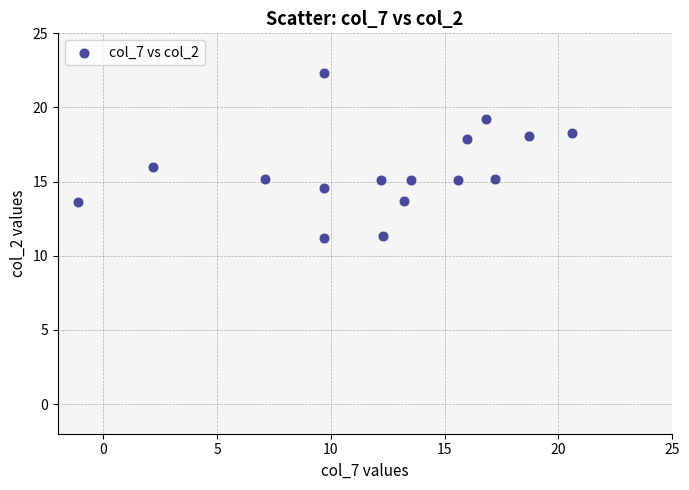

What is the range of X values (max minus min)?

21.7